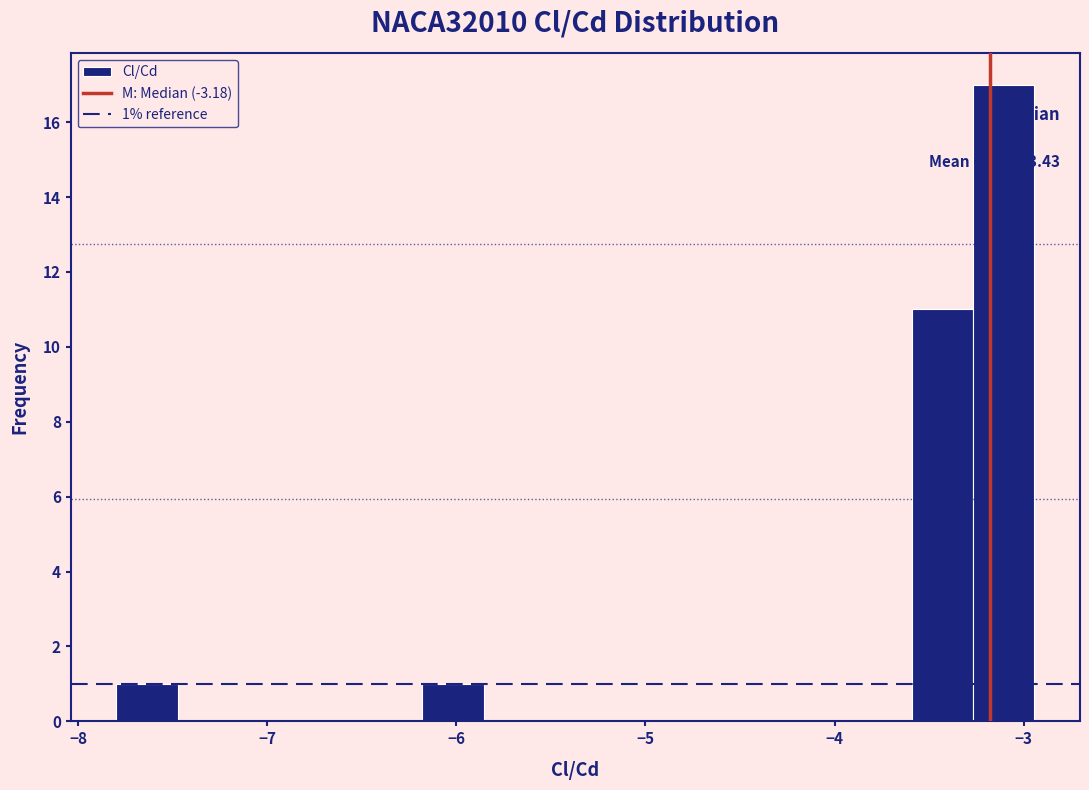

Around what value on the x-axis is the tallest bar? Give the approximate position of its centre, as read against the axis.

-3.1